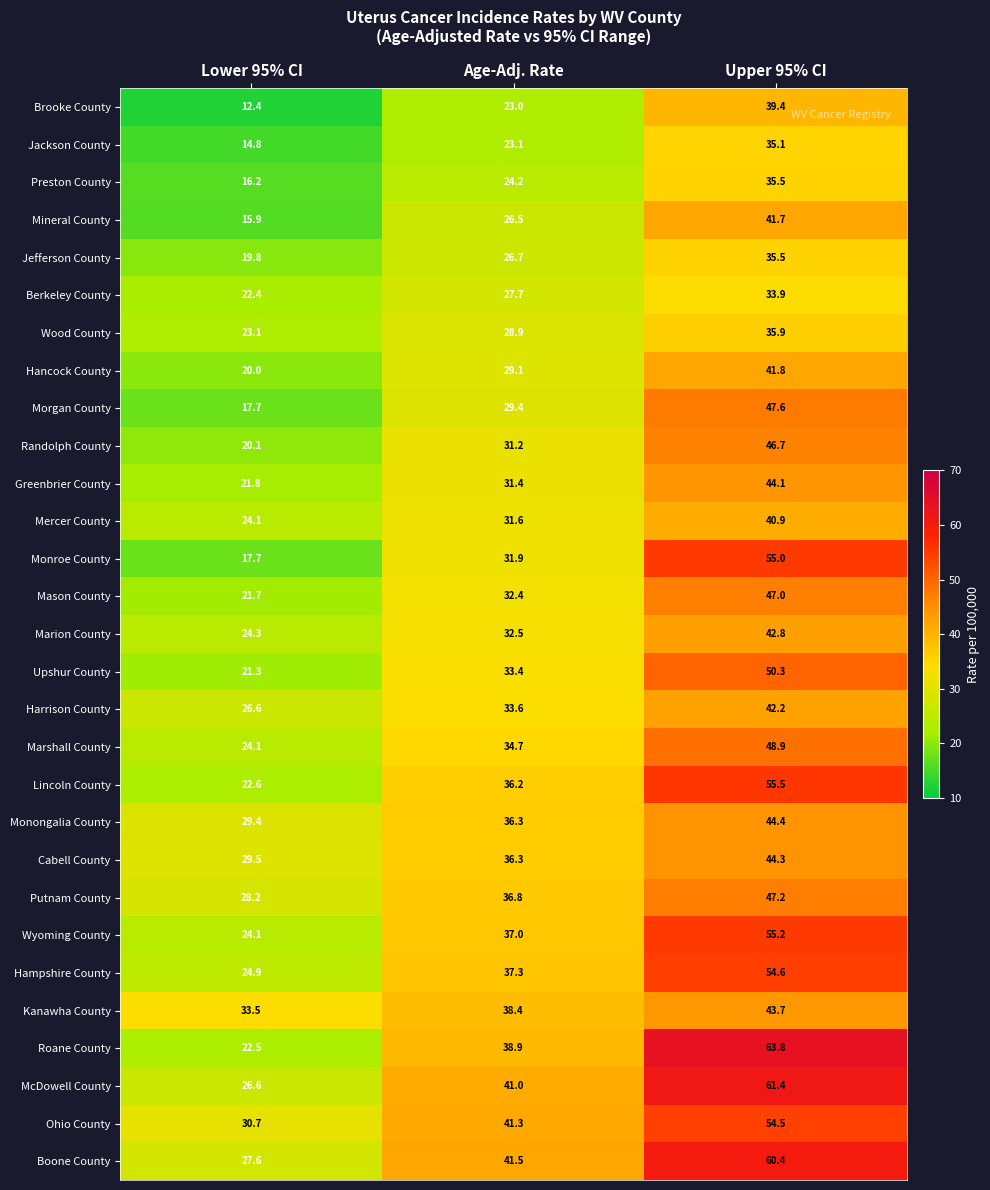

Rank the categories by Wood County value from highest to lowest.

Upper 95% CI, Age-Adj. Rate, Lower 95% CI